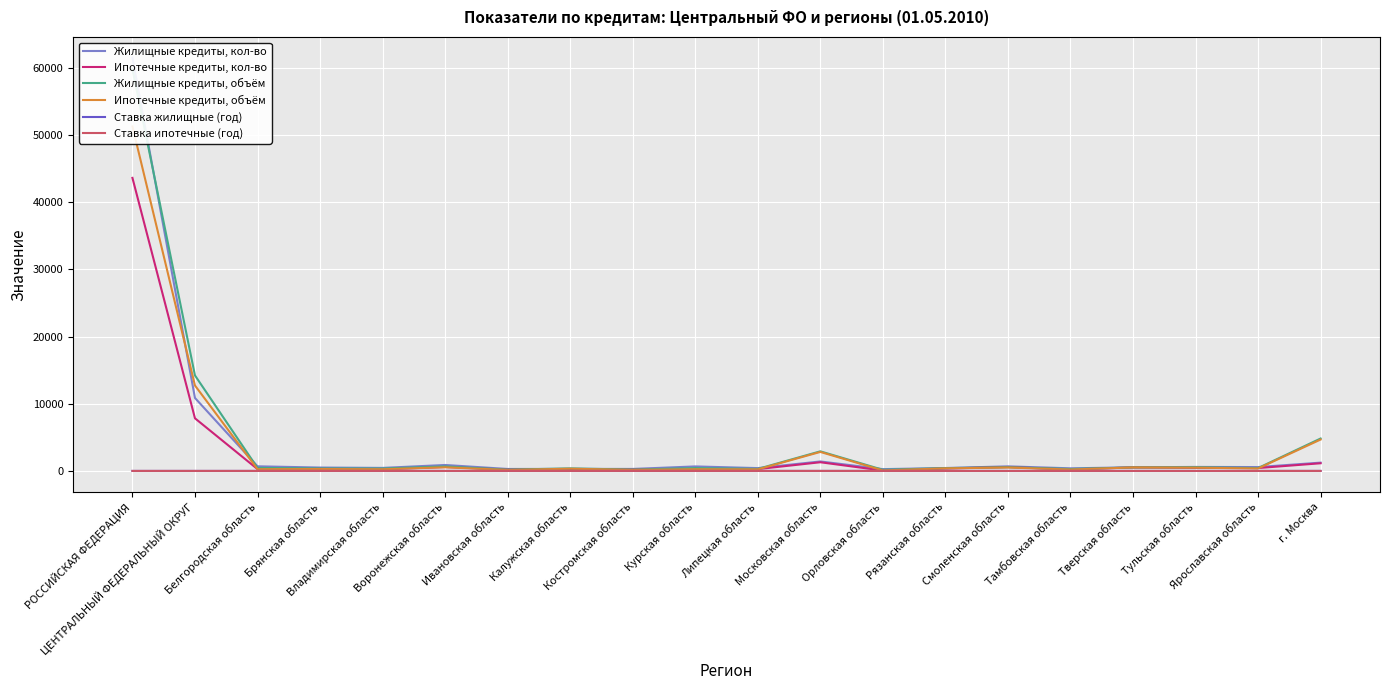

True or false: Жилищные кредиты, кол-во and Ставка жилищные (год) cross at least once.

False